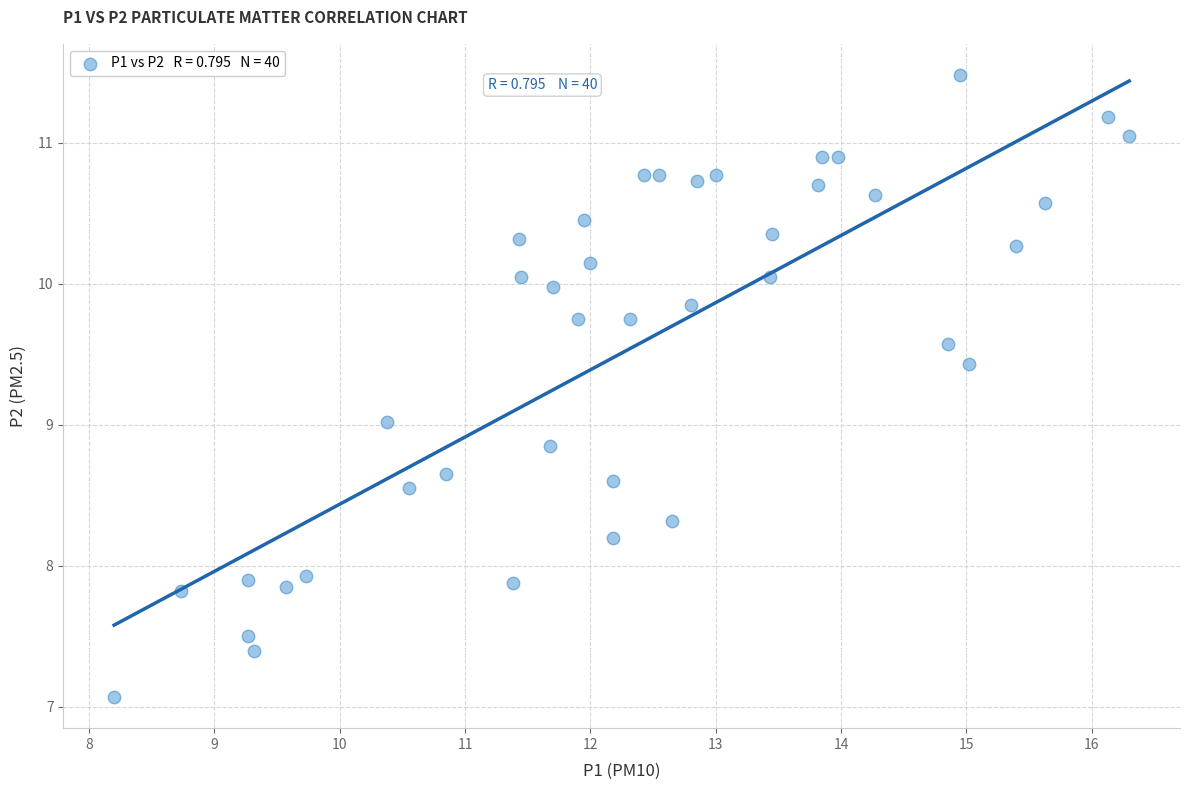

What is the range of Y values (max minus min)?

4.4